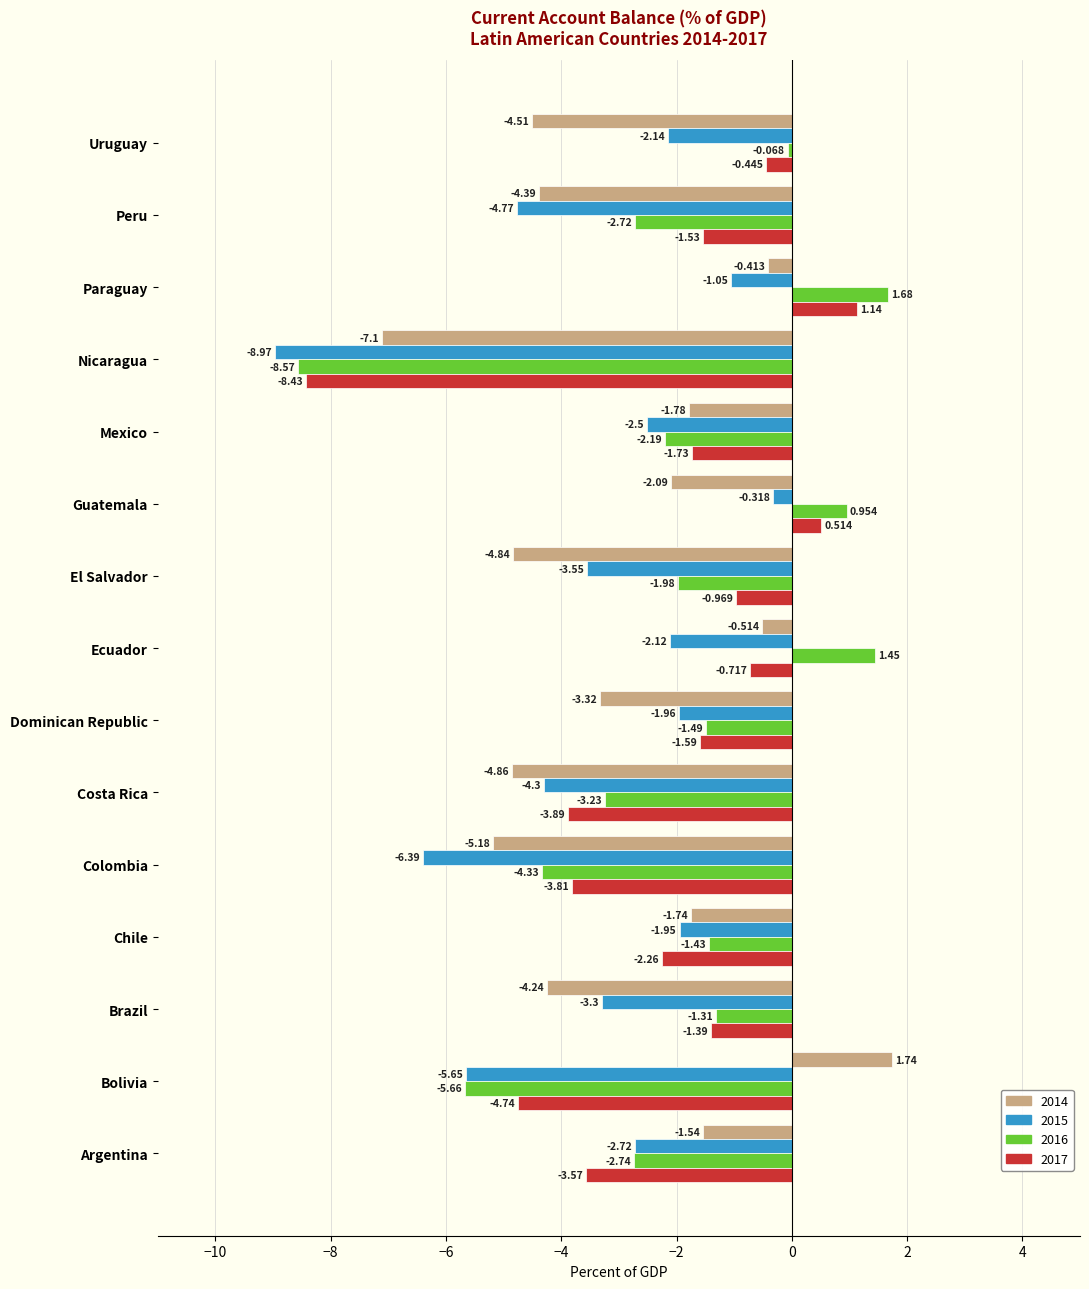

List the series in order of their peak value, highest first.

2014, 2016, 2017, 2015